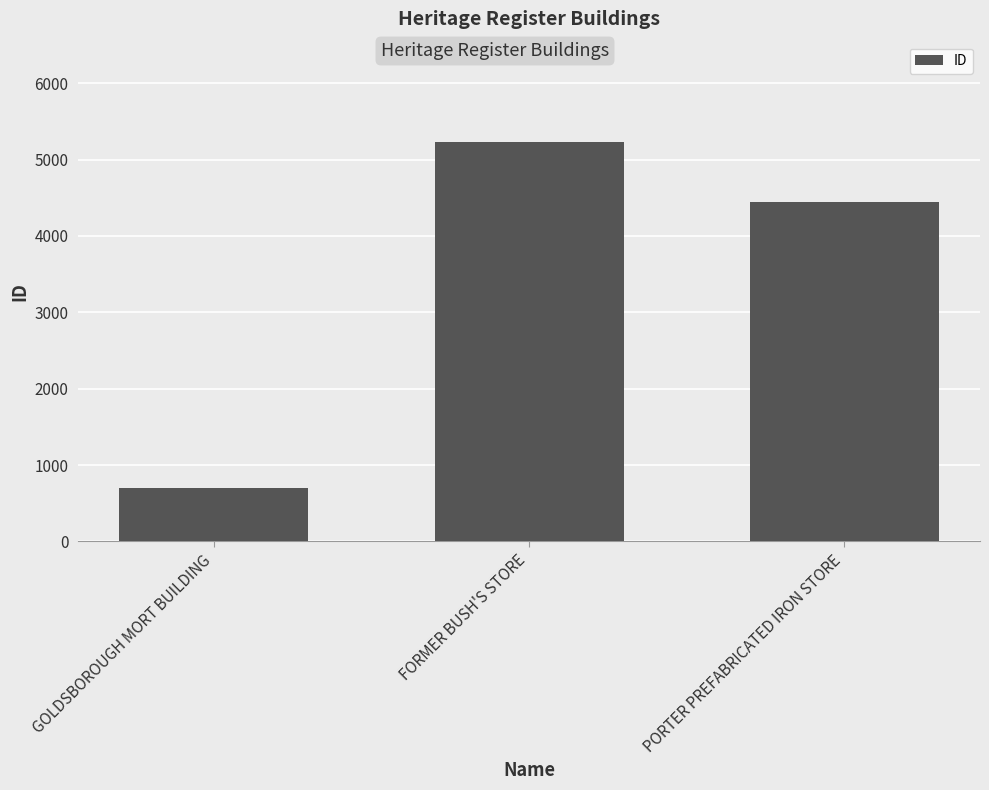

What is the label of the 1st bar from the left?

GOLDSBOROUGH MORT BUILDING